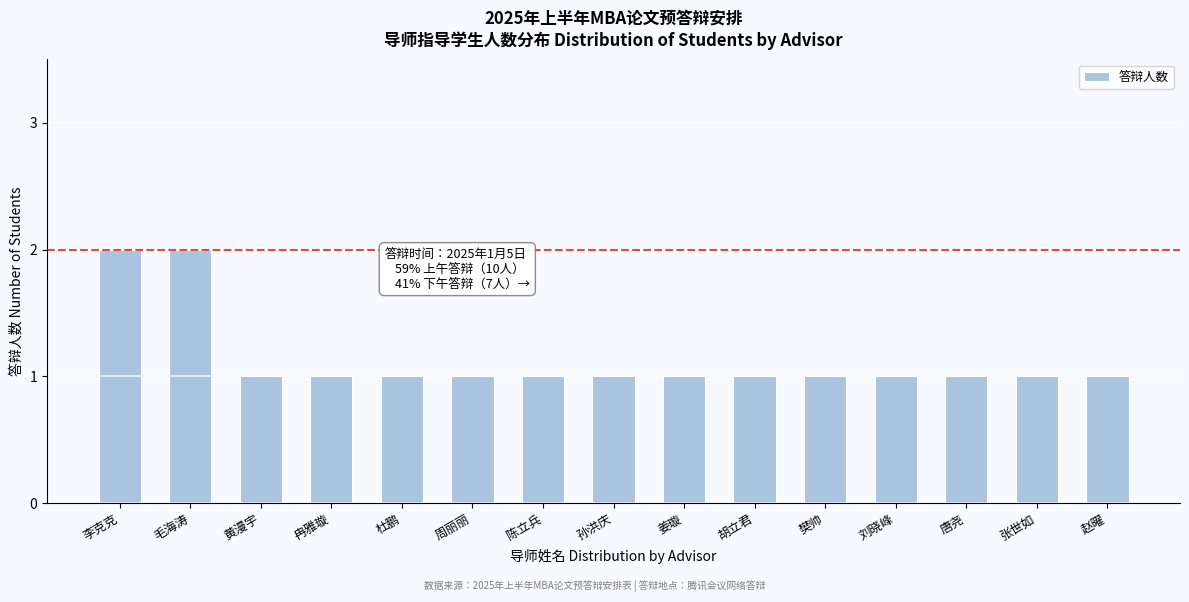

Reading left to right, list all the values displayed in this chart.

2	2	1	1	1	1	1	1	1	1	1	1	1	1	1